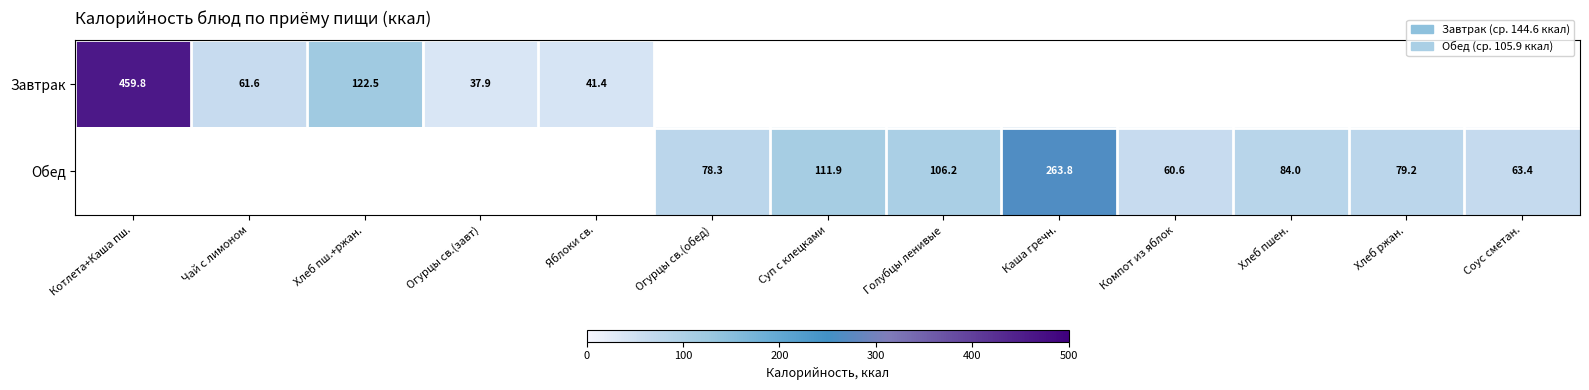

Is the value of Завтрак at Чай с лимоном greater than the value of Обед at Хлеб ржан.?

No